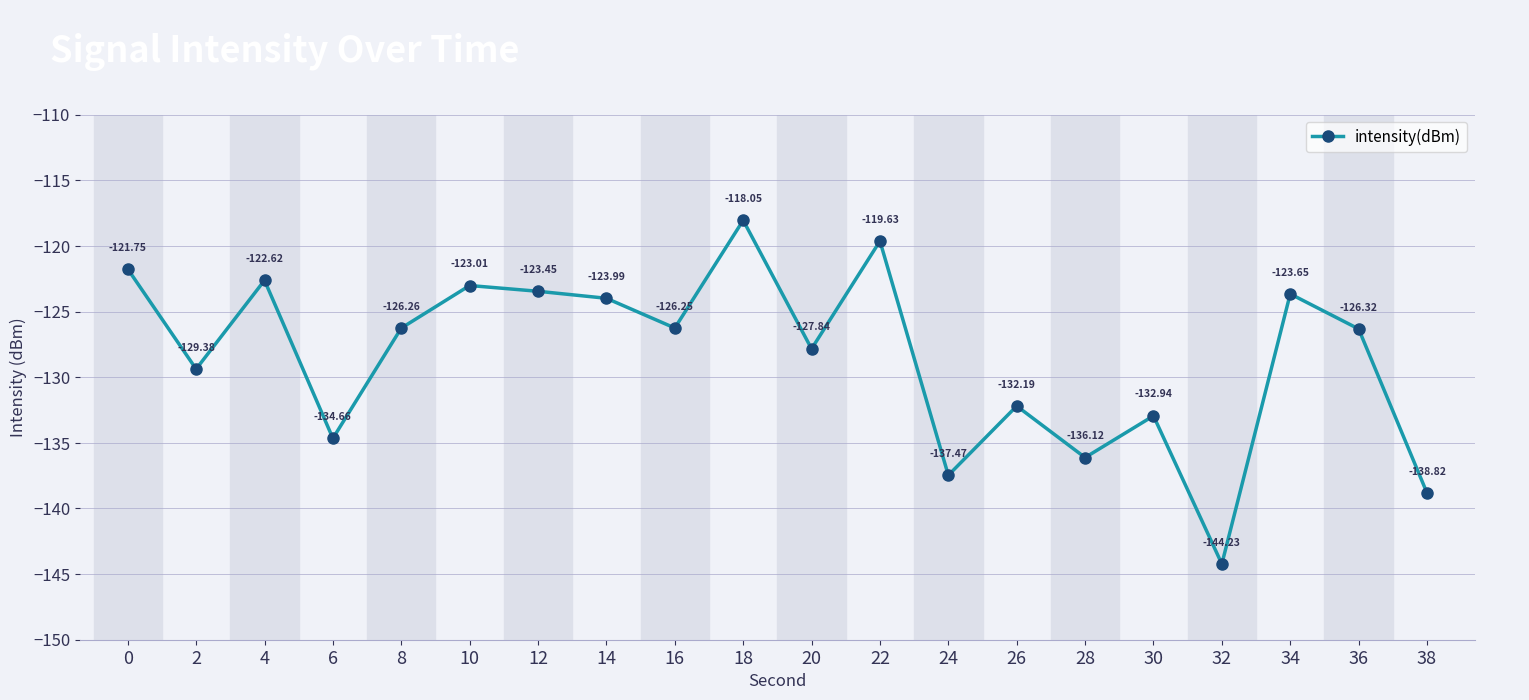

What is the greatest value displayed?

-118.0